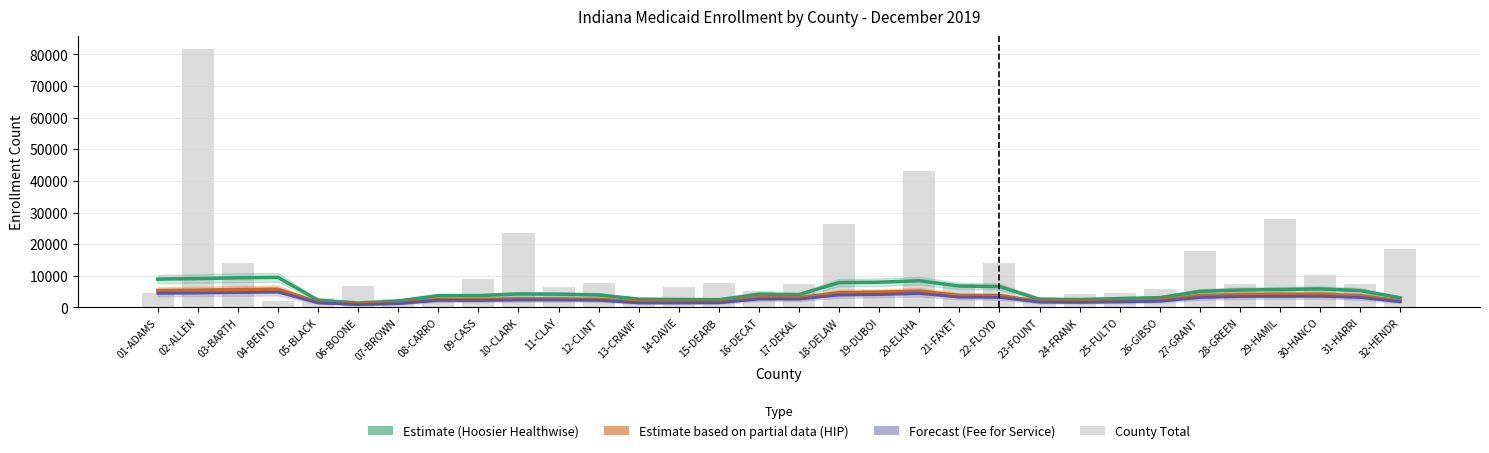

At which label is County Total closest to 41841?

20-ELKHA